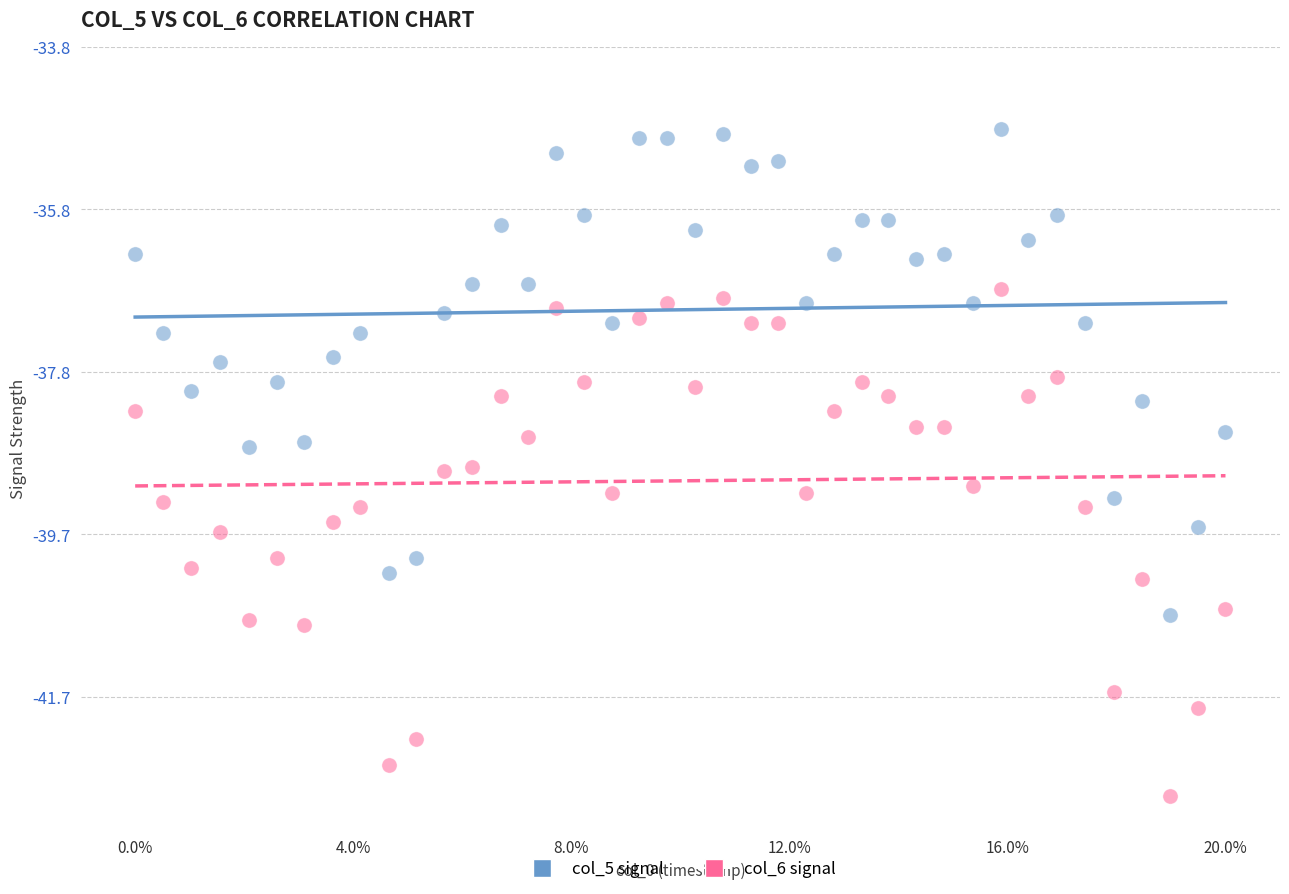

Which series has the largest Y range (max minus min)?

col_6 signal